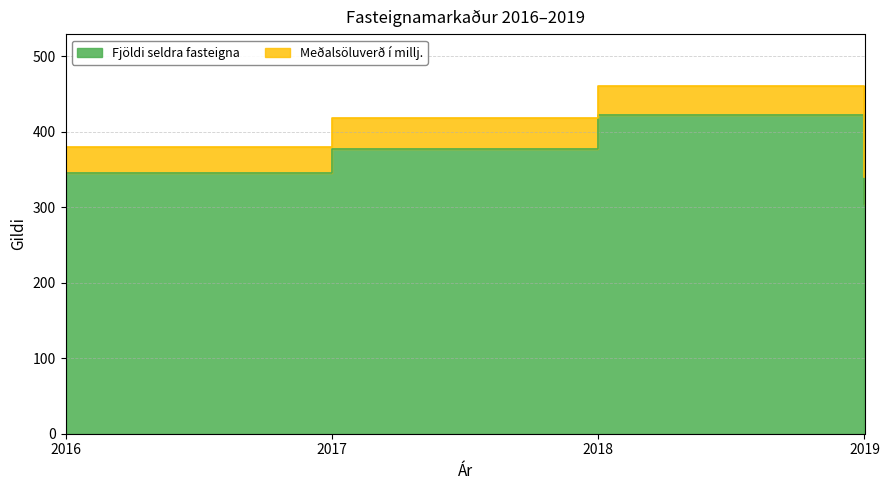

Read the value at 2016.

345